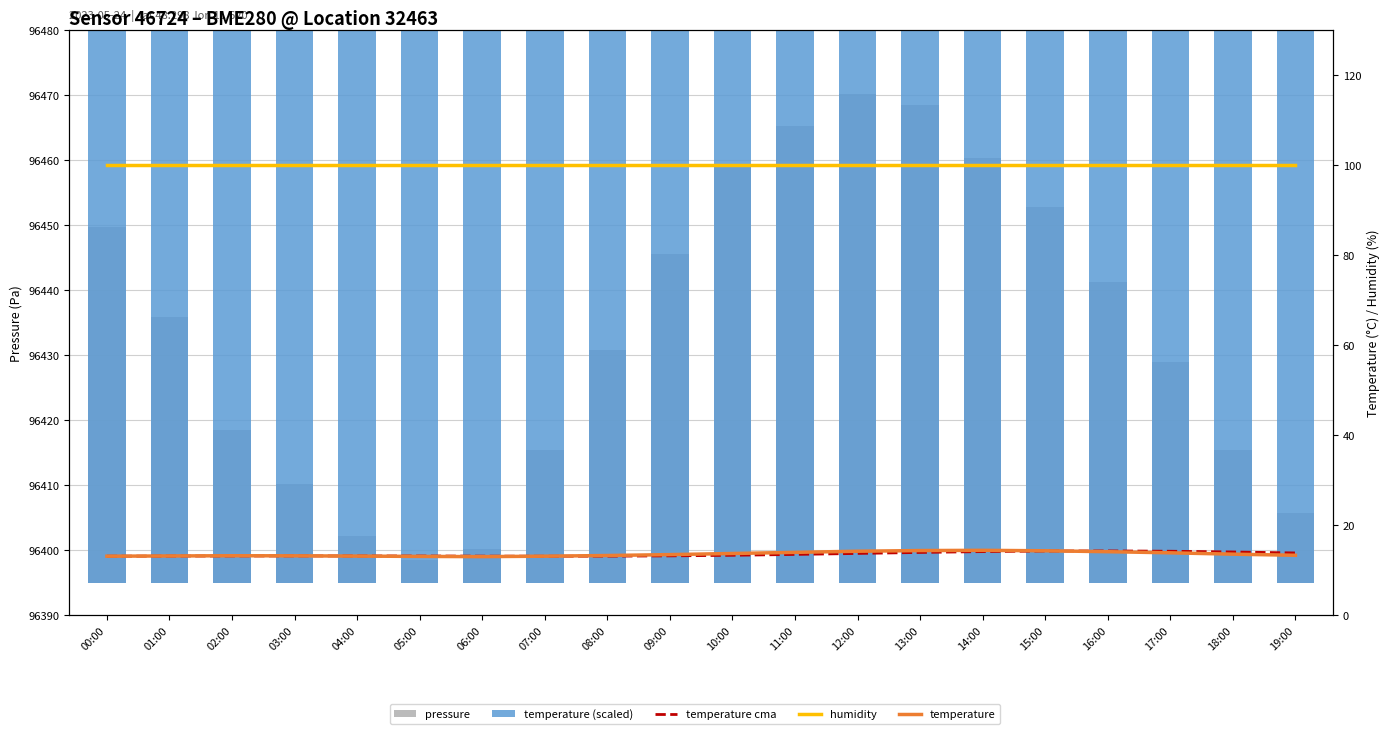

Where does the pressure series first go above 40?

00:00